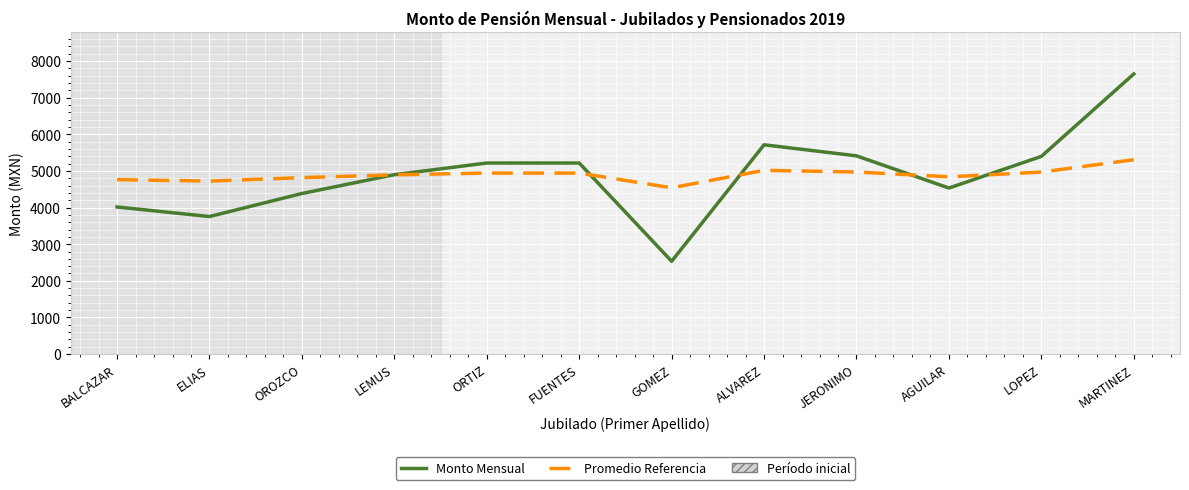

Is it true that Monto Mensual equals 1968.6 at AGUILAR?

False